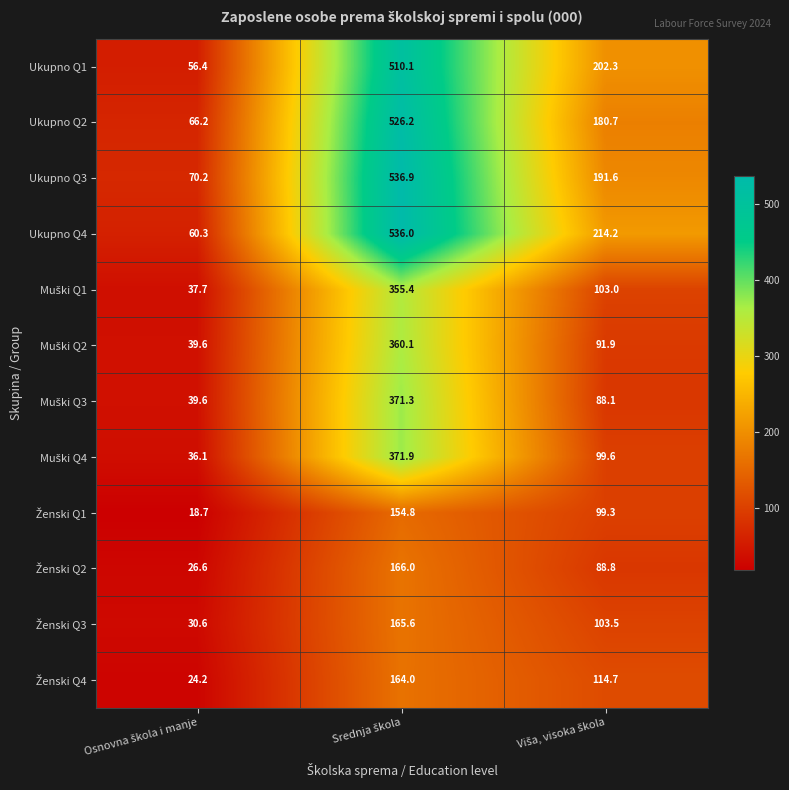

Which series has the largest total across all categories?

Ukupno Q4